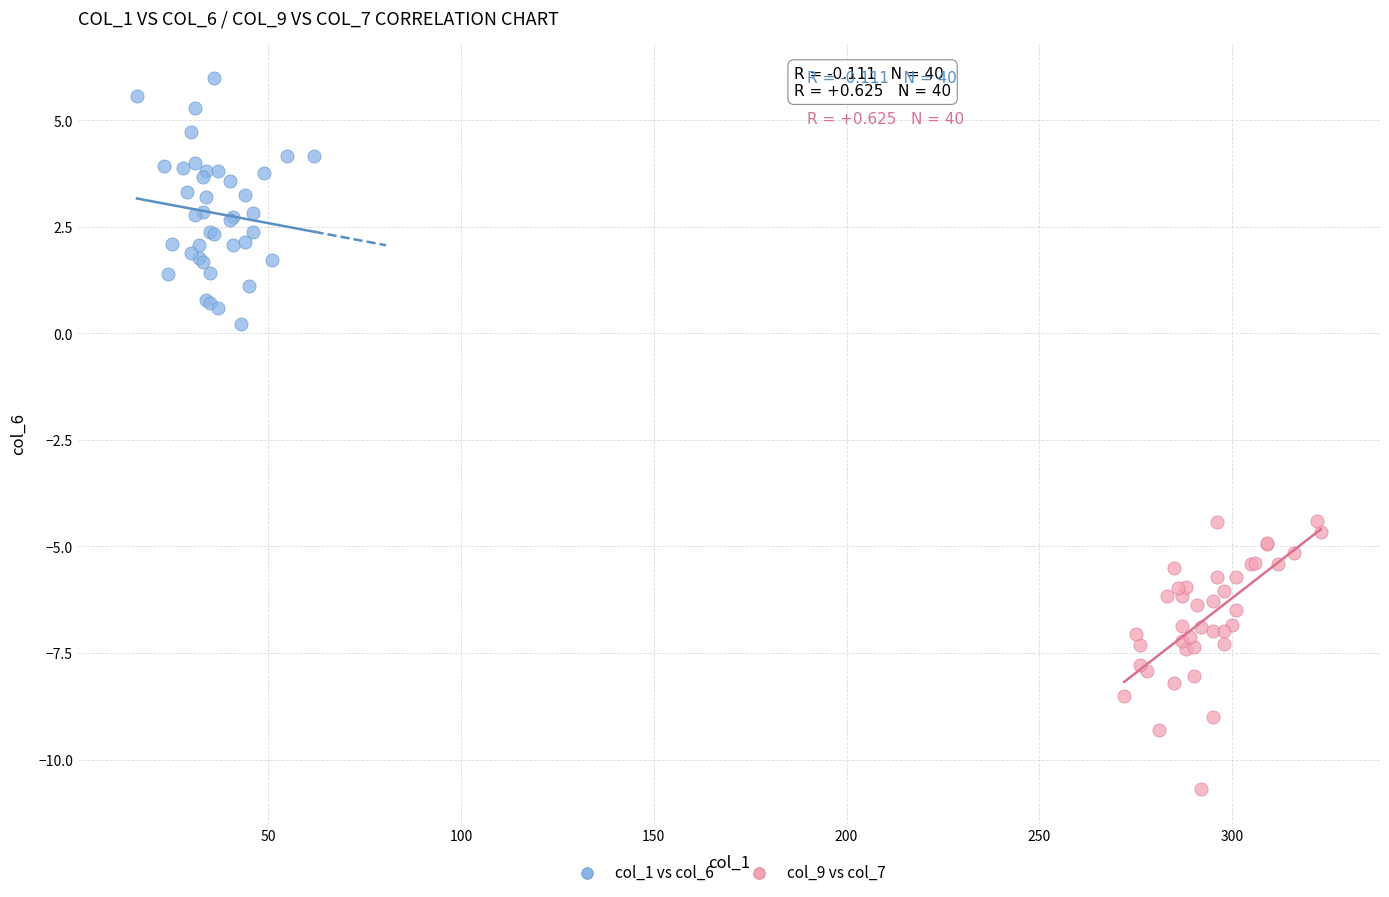

Which series contains the highest Y value?

col_1 vs col_6